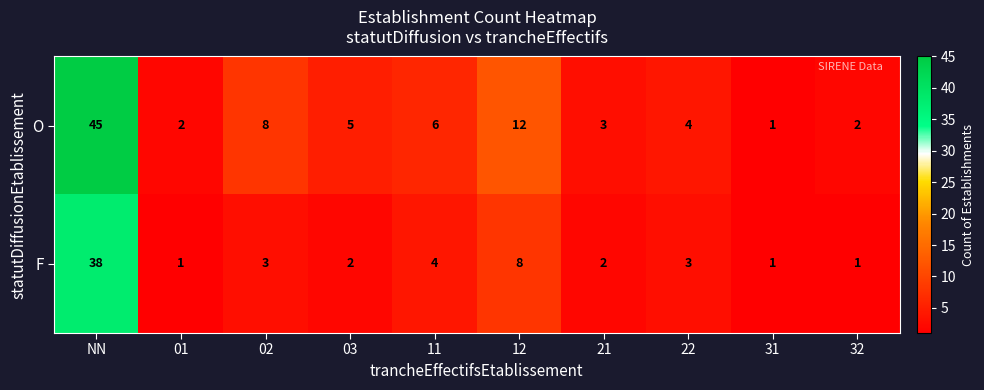

How many distinct data groups are displayed?

2